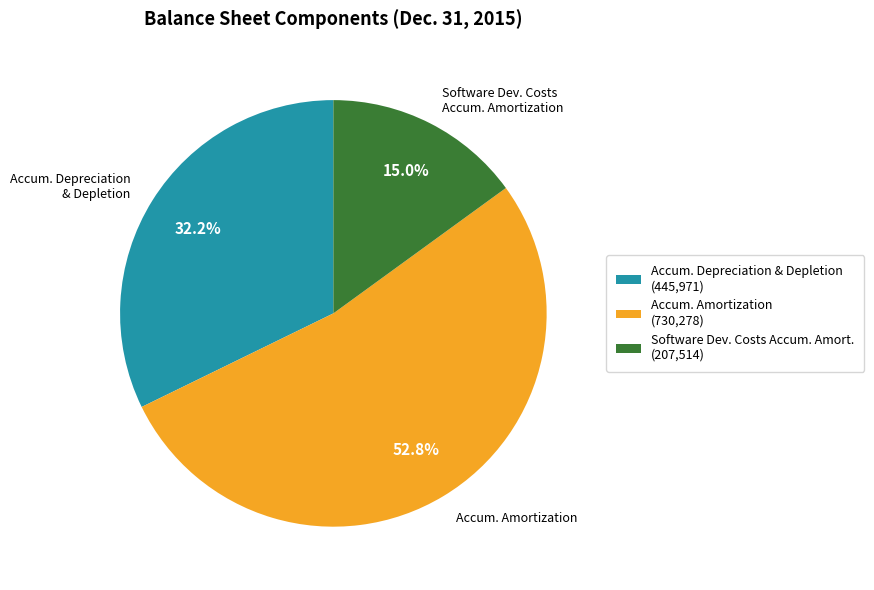

Which has a higher value, Accum. Amortization or Software Dev. Costs Accum. Amortization?

Accum. Amortization